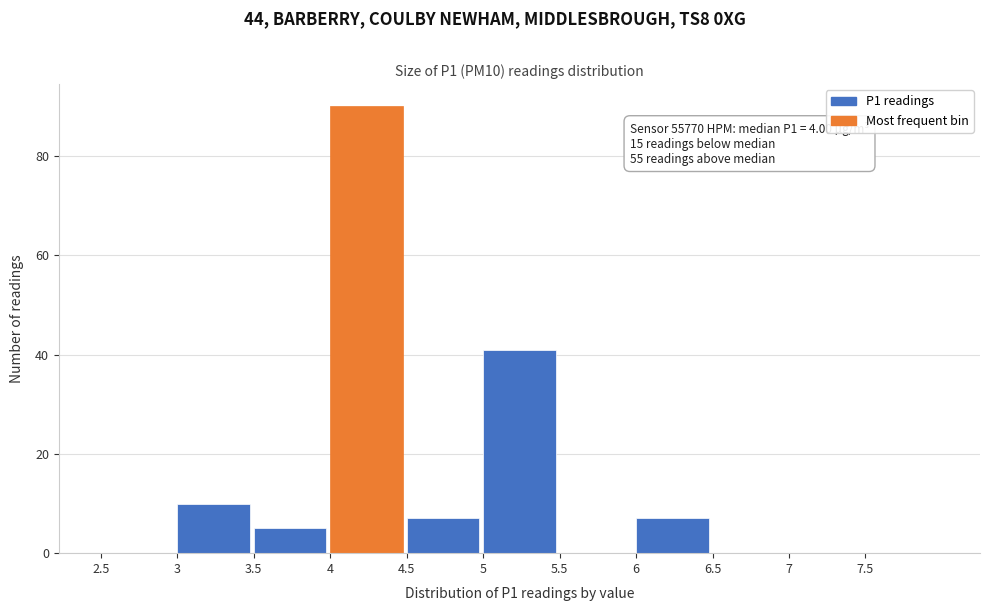

Over which range of the x-axis is the bar tallest?

4.0 to 4.5